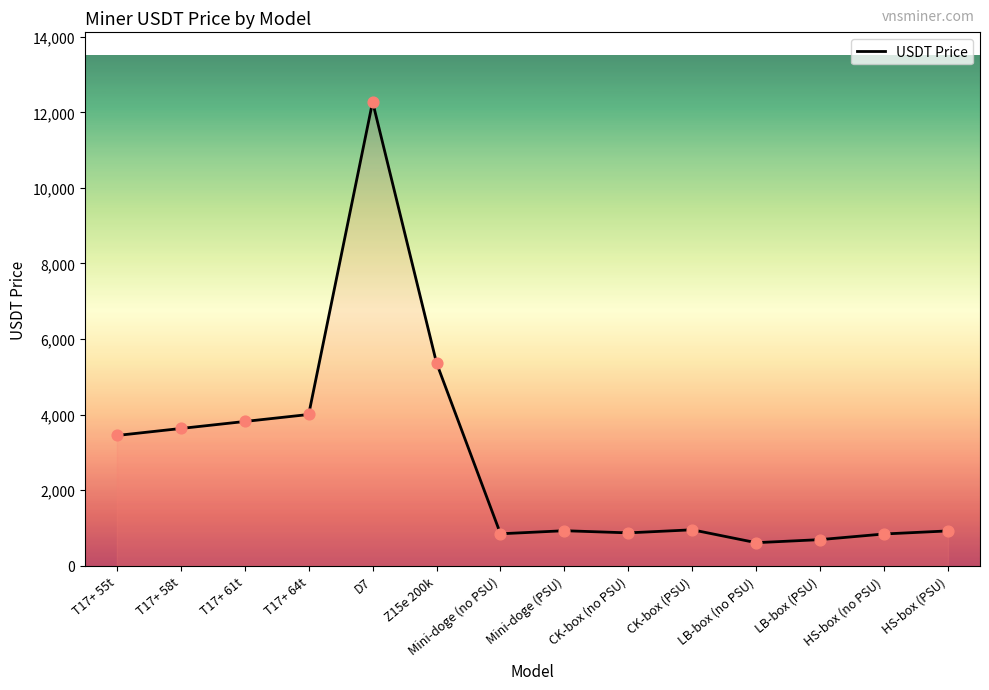

What is the change in value from T17+ 58t to HS-box (no PSU)?

-2792.2